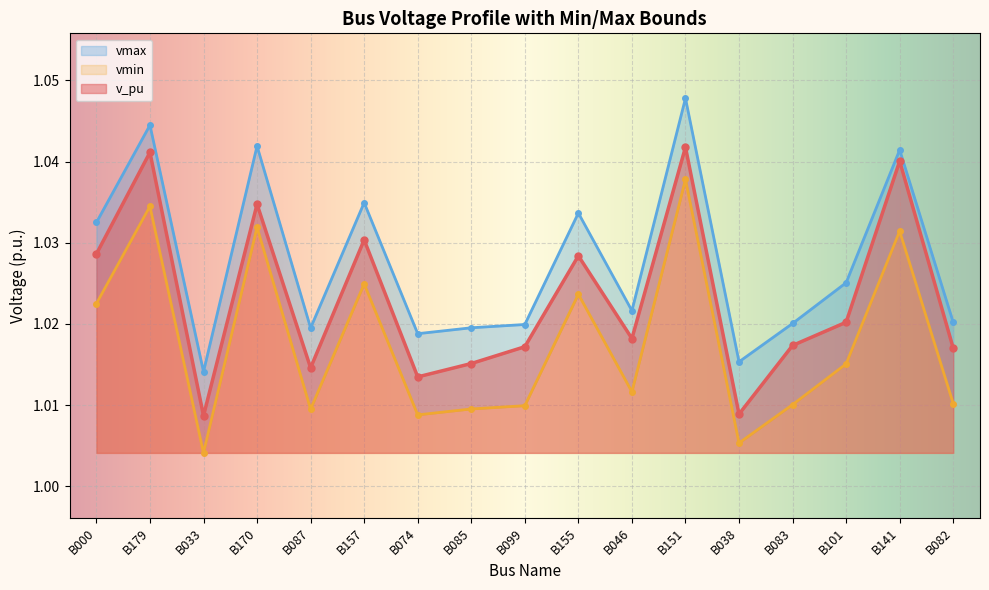

The vmax series shows 1.0 at B141. True or false?

True